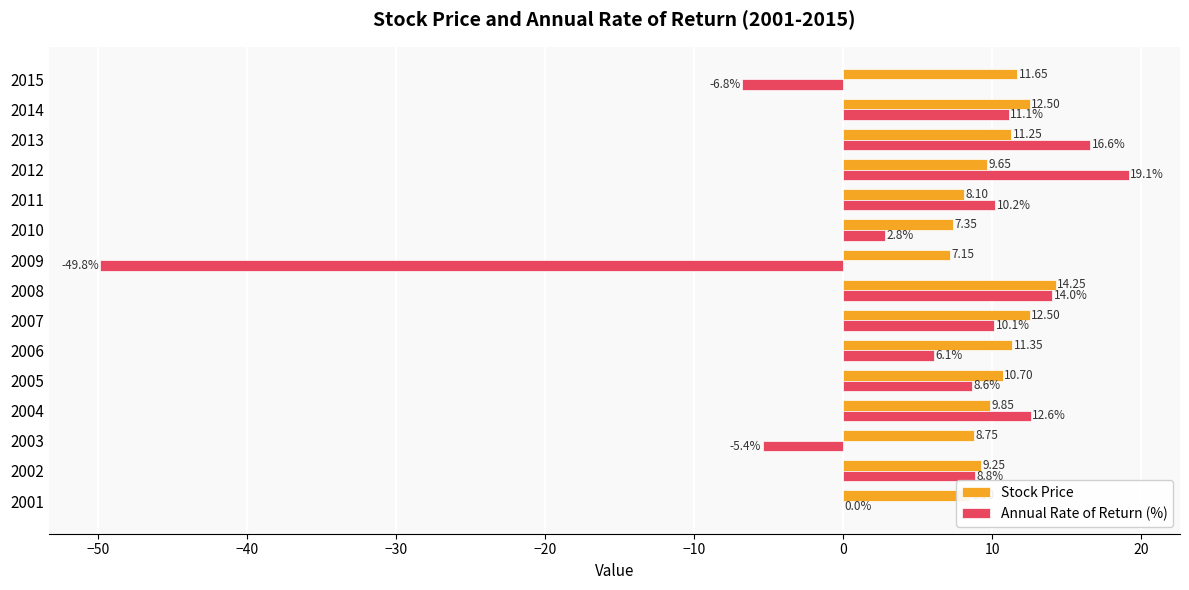

Which series changed the most between 2001 and 2003?

Annual Rate of Return (%)